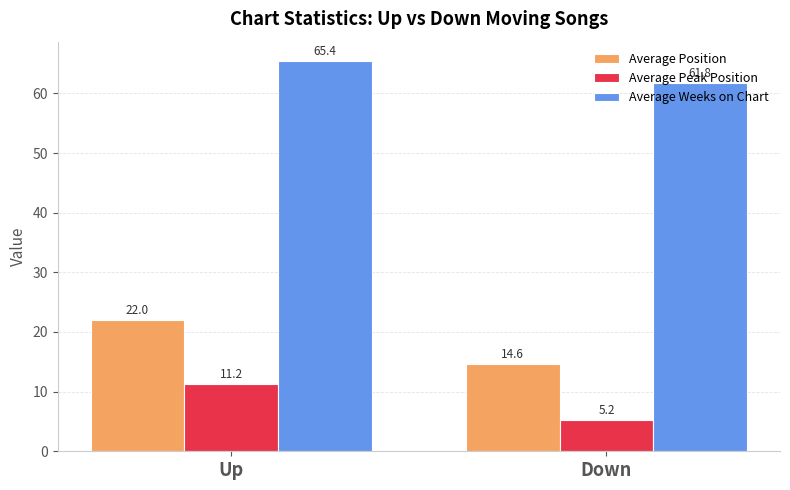

The value of Average Peak Position at Down is 7.8. True or false?

False